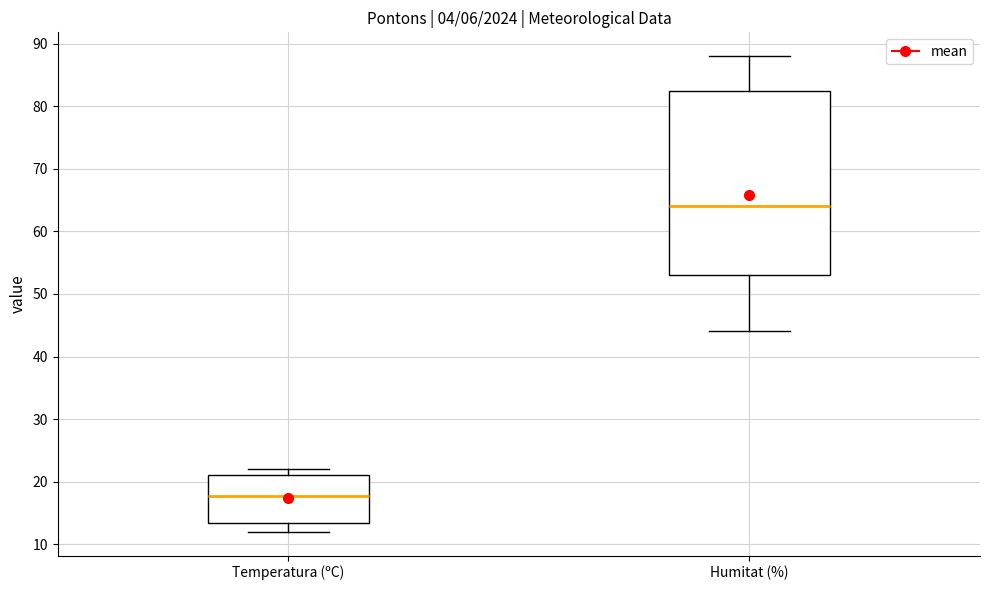

Where is the upper edge of the box for Humitat (%) on the y-axis? The values are not printed on the chart, so give them approximately, as read against the axis.

83